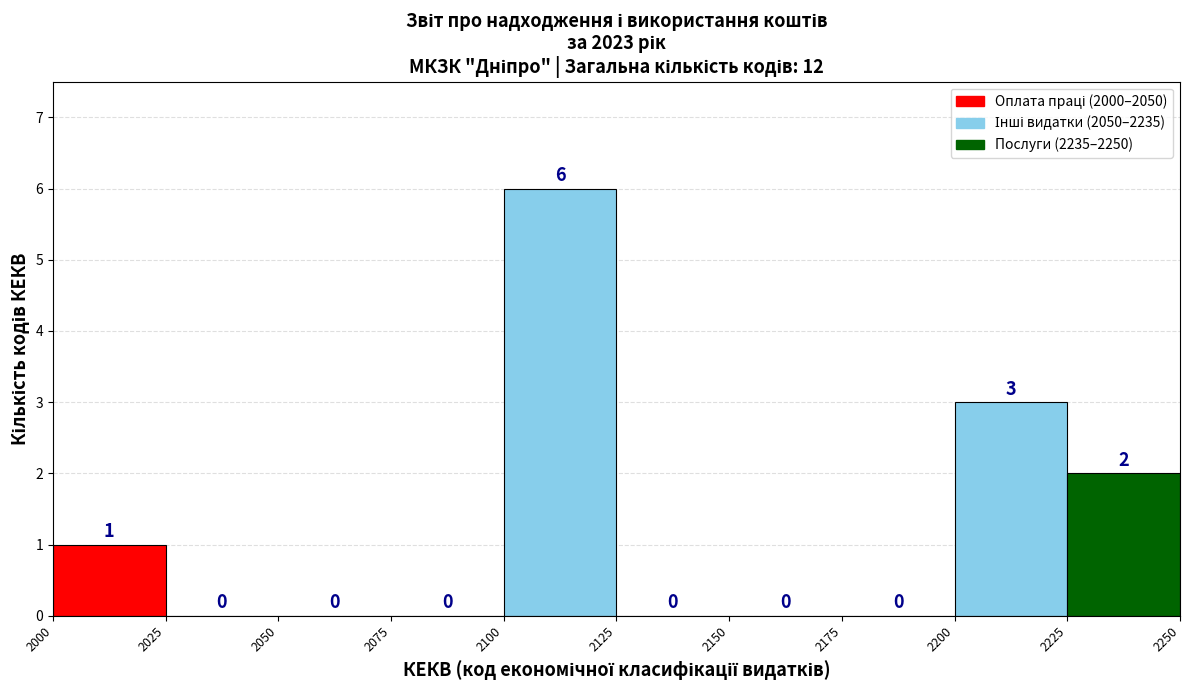

Reading left to right, transcribe this chart: for each bar, give the range it covers on the x-axis and its height.

2000 to 2025: 1
2025 to 2050: 0
2050 to 2075: 0
2075 to 2100: 0
2100 to 2125: 6
2125 to 2150: 0
2150 to 2175: 0
2175 to 2200: 0
2200 to 2225: 3
2225 to 2250: 2